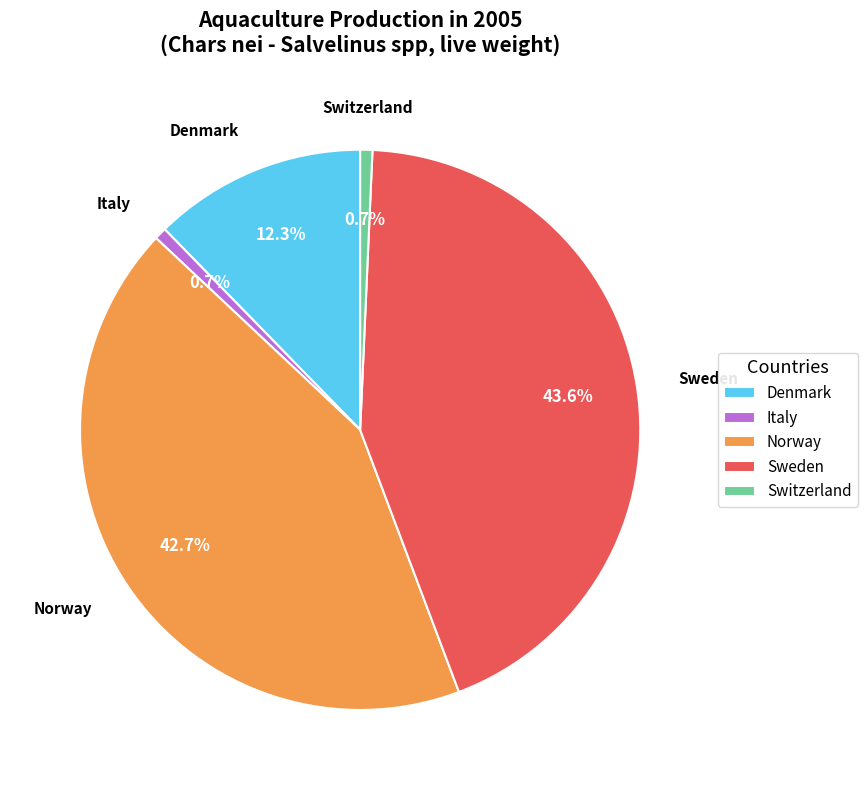

To the nearest percent, what is the difference between the Switzerland and Norway slice percentages?

42%